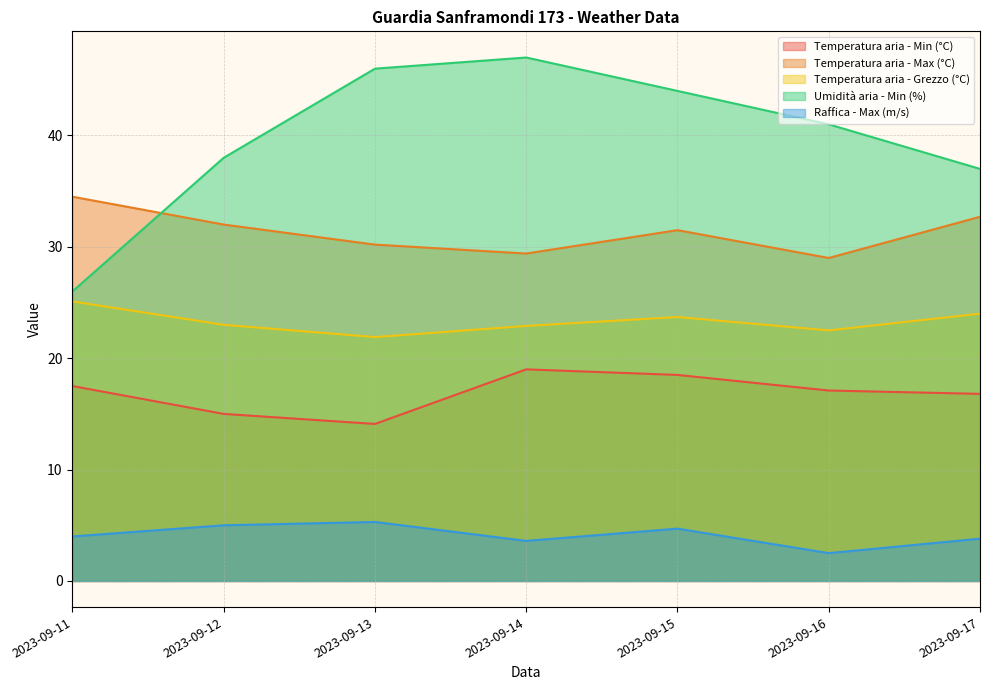

Reading left to right, transcribe all the data shown in this chart.

Temperatura aria - Min (°C): 2023-09-11=17.5	2023-09-12=15.0	2023-09-13=14.1	2023-09-14=19.0	2023-09-15=18.5	2023-09-16=17.1	2023-09-17=16.8
Temperatura aria - Max (°C): 2023-09-11=34.5	2023-09-12=32.0	2023-09-13=30.2	2023-09-14=29.4	2023-09-15=31.5	2023-09-16=29.0	2023-09-17=32.7
Temperatura aria - Grezzo (°C): 2023-09-11=25.1	2023-09-12=23.0	2023-09-13=21.9	2023-09-14=22.9	2023-09-15=23.7	2023-09-16=22.5	2023-09-17=24.0
Umidità aria - Min (%): 2023-09-11=26.0	2023-09-12=38.0	2023-09-13=46.0	2023-09-14=47.0	2023-09-15=44.0	2023-09-16=41.0	2023-09-17=37.0
Raffica - Max (m/s): 2023-09-11=4.0	2023-09-12=5.0	2023-09-13=5.3	2023-09-14=3.6	2023-09-15=4.7	2023-09-16=2.5	2023-09-17=3.8